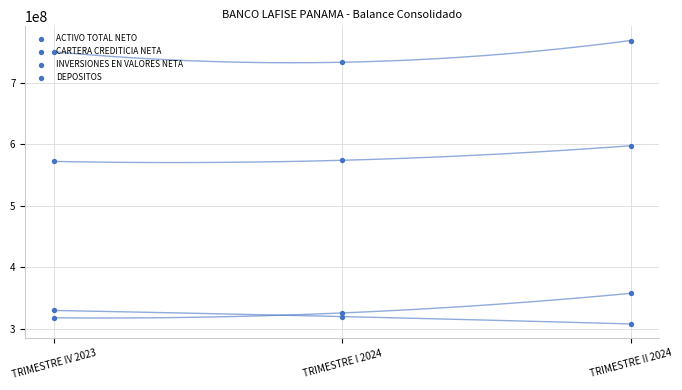

What are all the series names shown in the legend?

ACTIVO TOTAL NETO, CARTERA CREDITICIA NETA, INVERSIONES EN VALORES NETA, DEPOSITOS